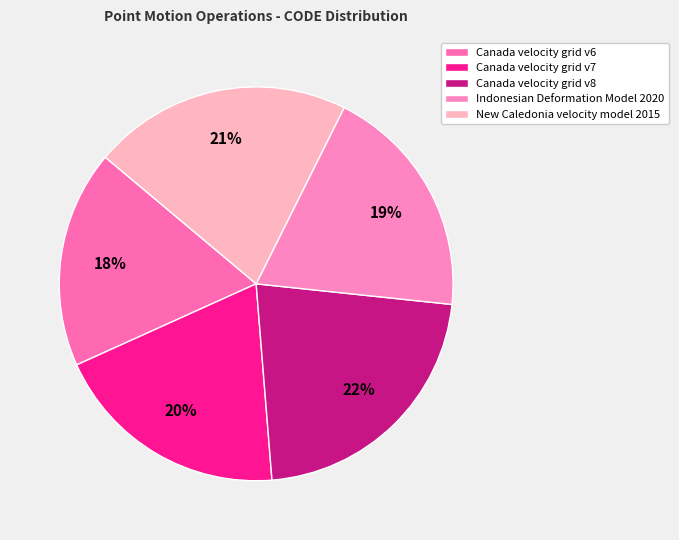

The Indonesian Deformation Model 2020 slice represents 19% of the pie. True or false?

True